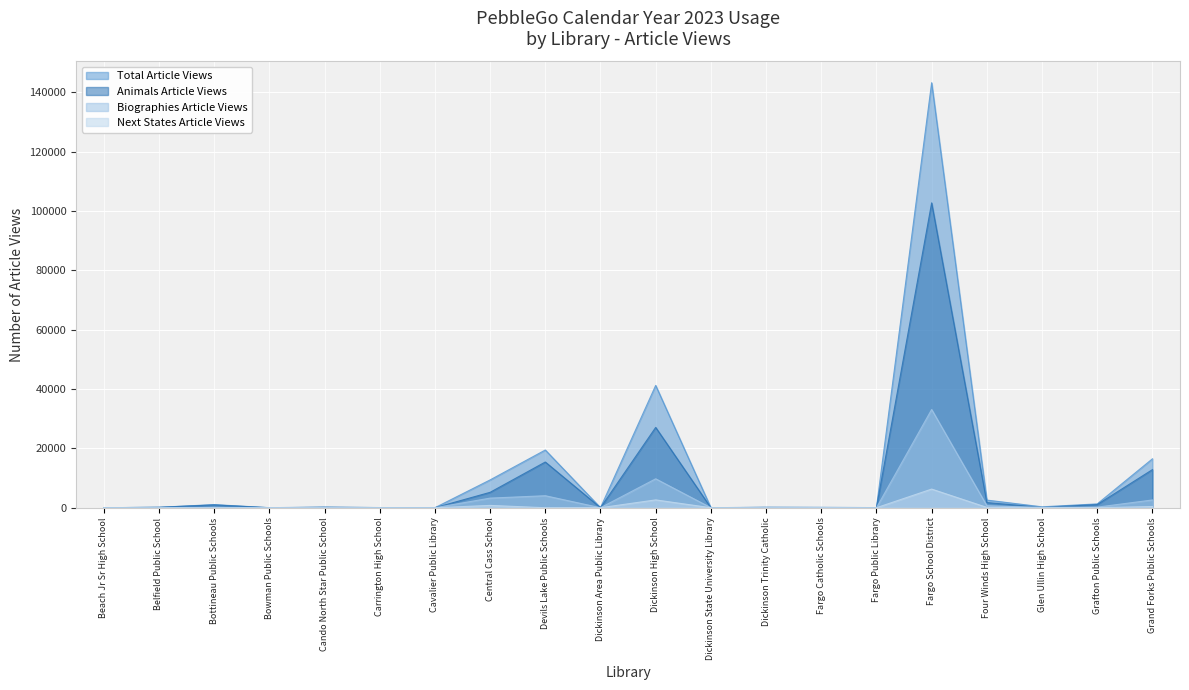

Read the Total Article Views value at Fargo School District, to the nearest 50.

143200